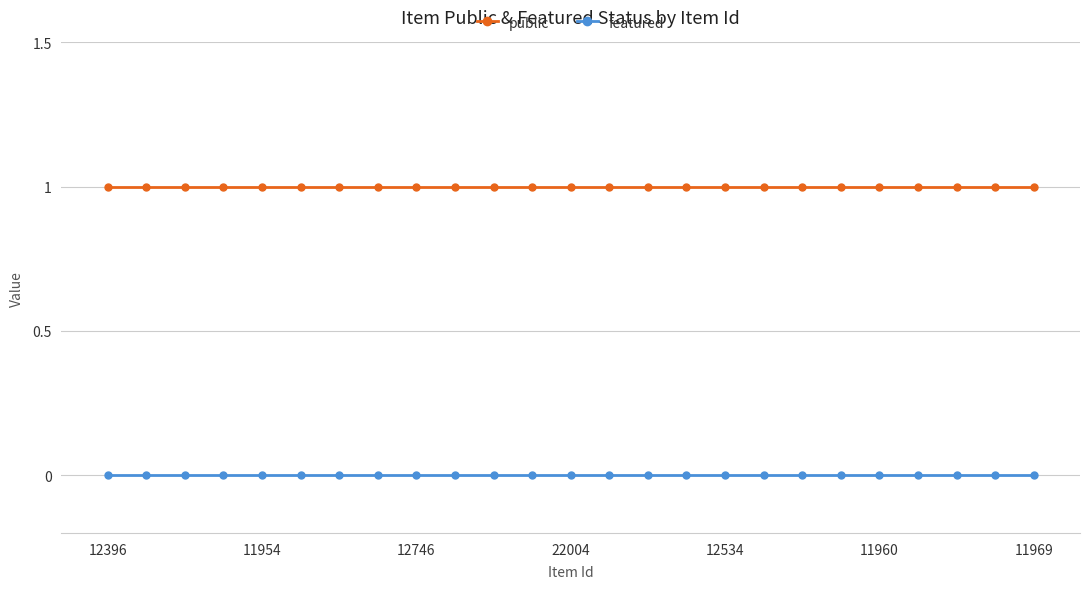

True or false: public and featured cross at least once.

False